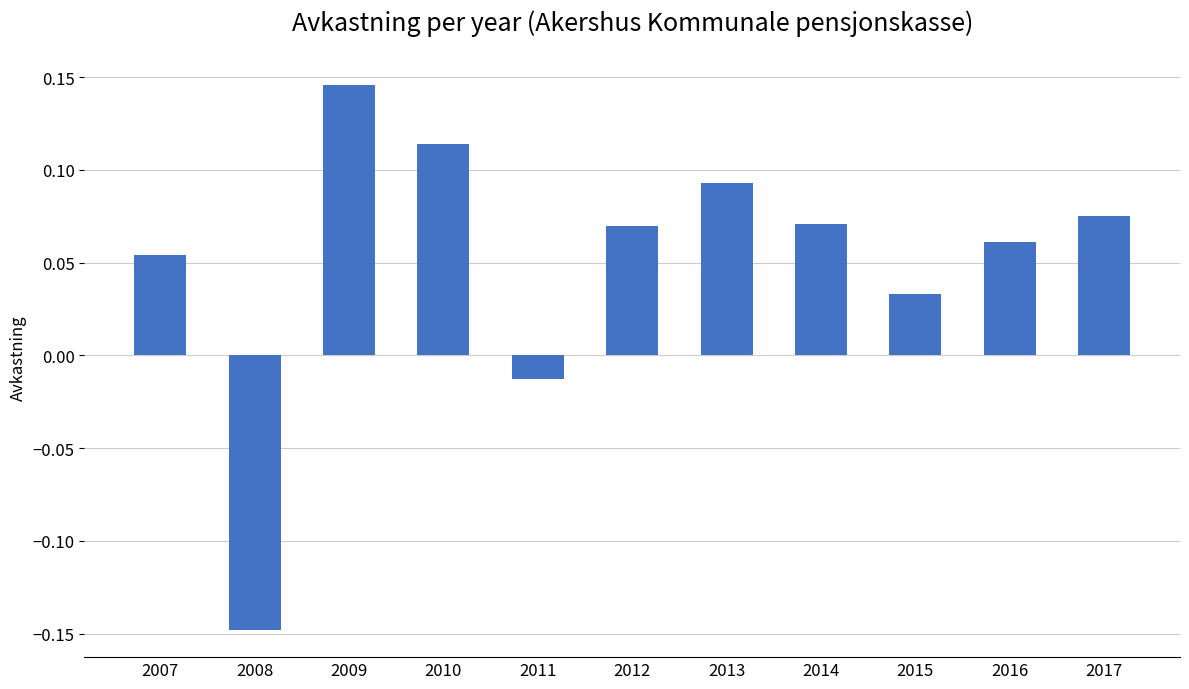

How many values are below zero?

2